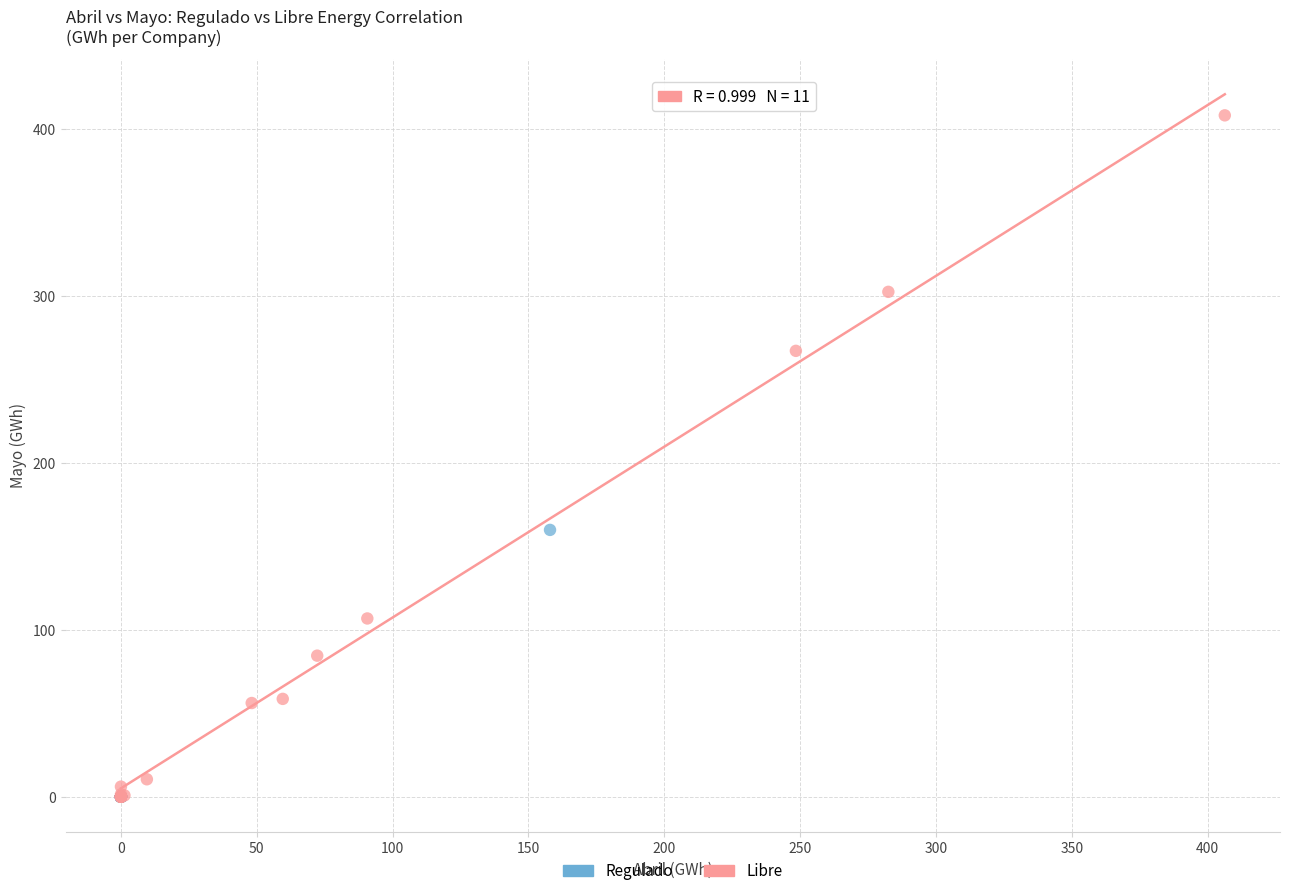

Which series has the largest Y range (max minus min)?

Libre